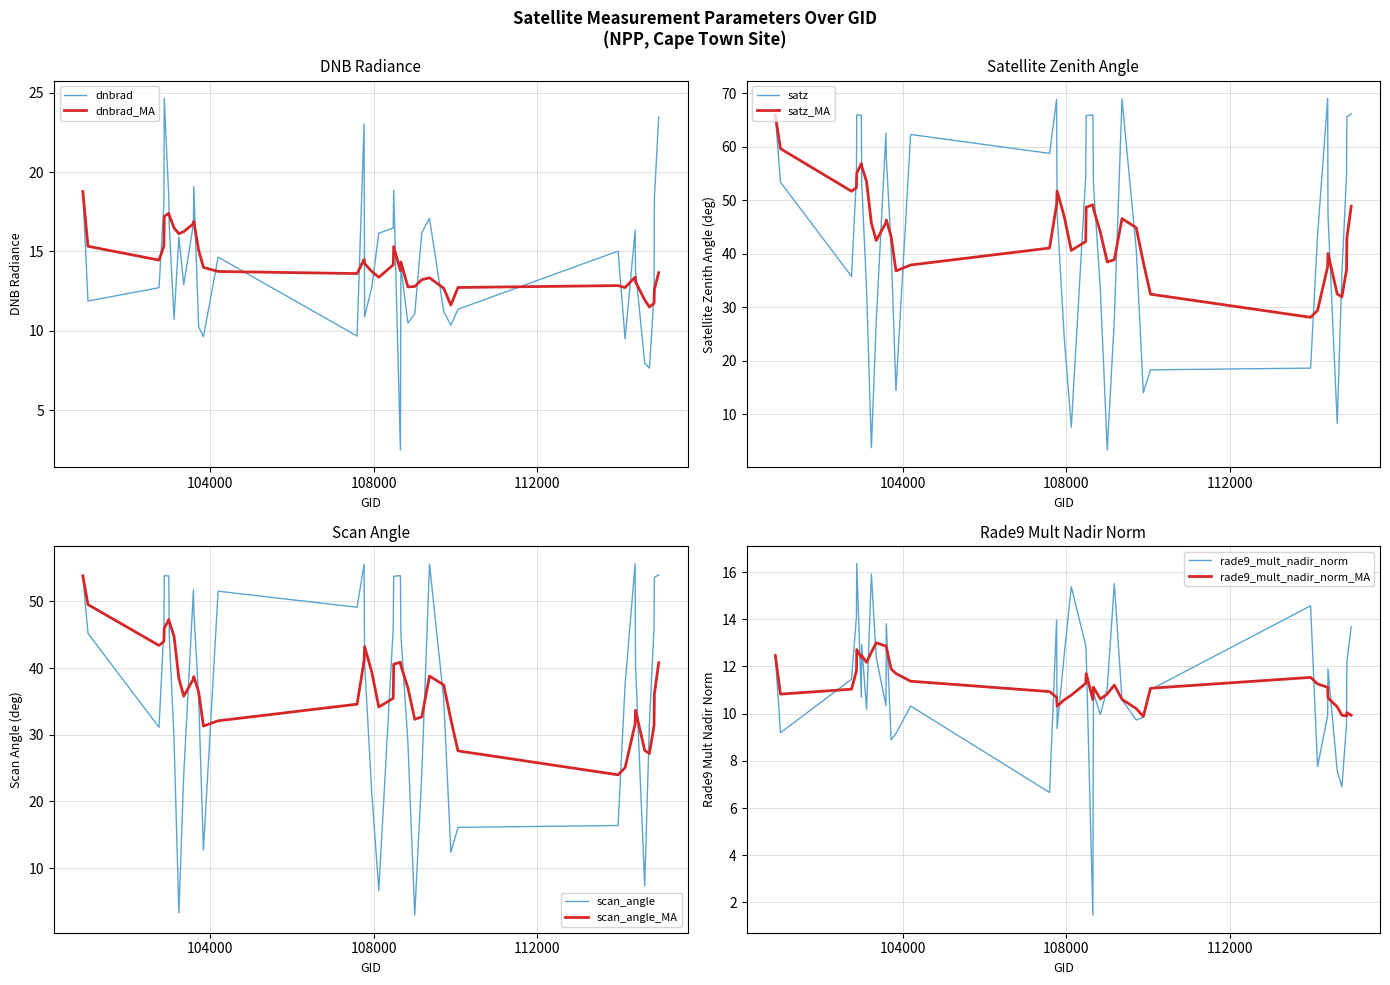

What is the maximum value for dnbrad?

24.6